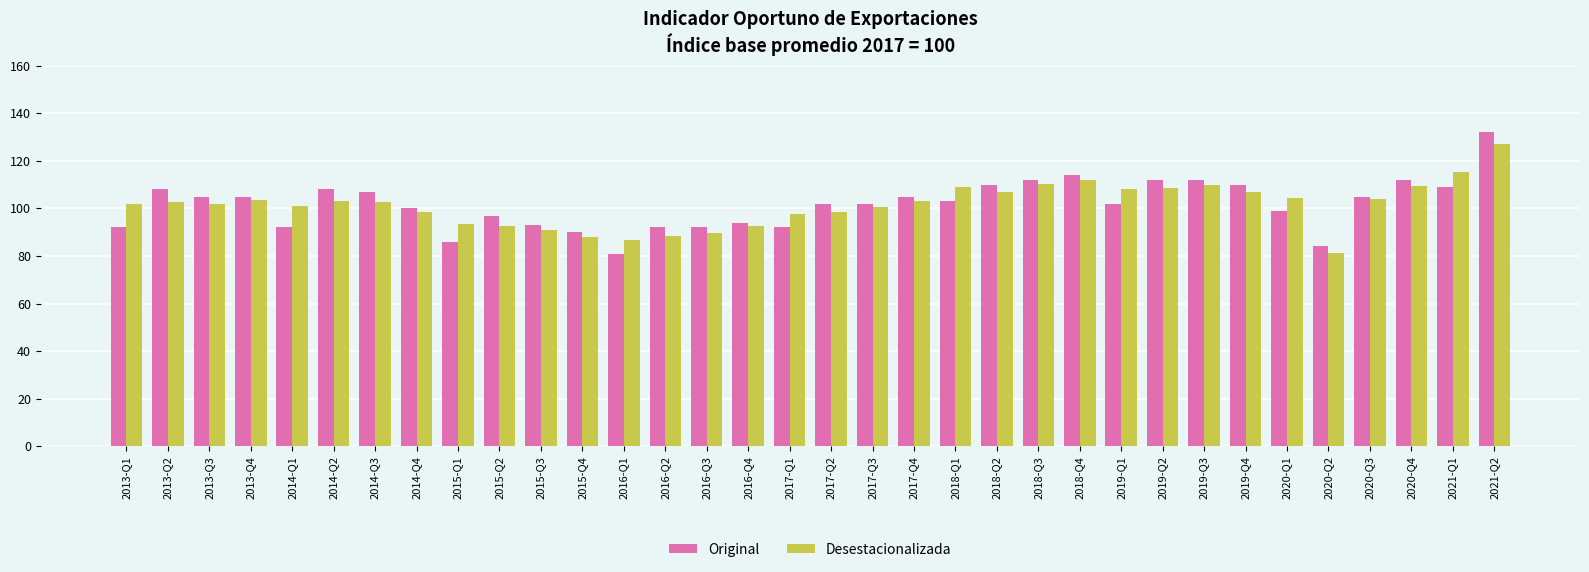

What is the difference between the maximum and minimum values in the Desestacionalizada series?

45.8